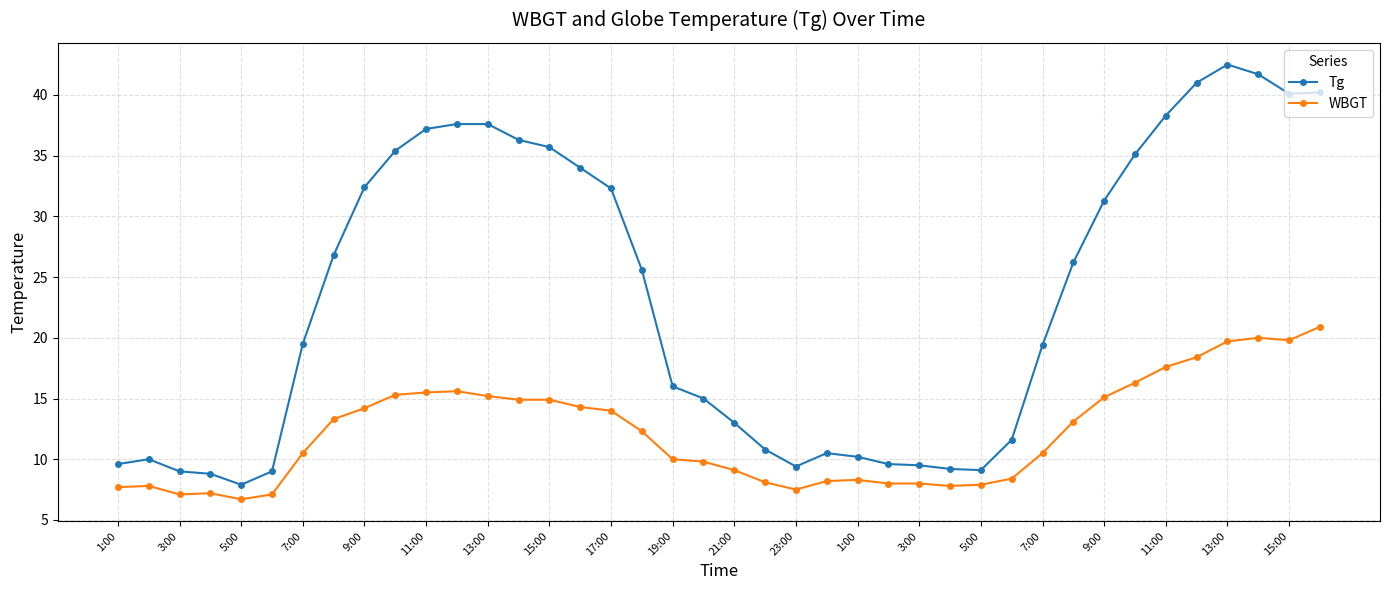

At how many categories does at least one series exceed 17?

22